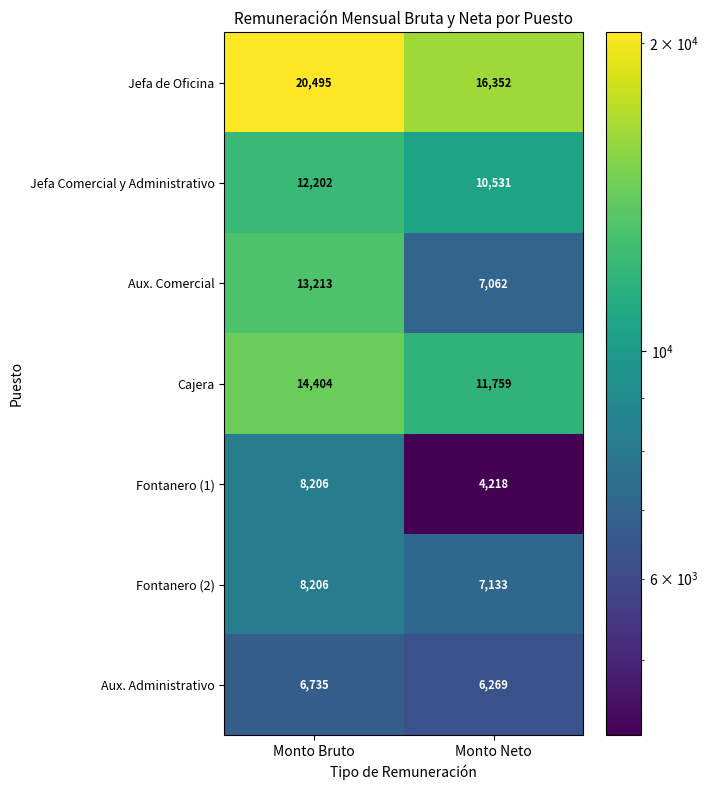

What is the approximate value of Aux. Administrativo at Monto Neto?

6269